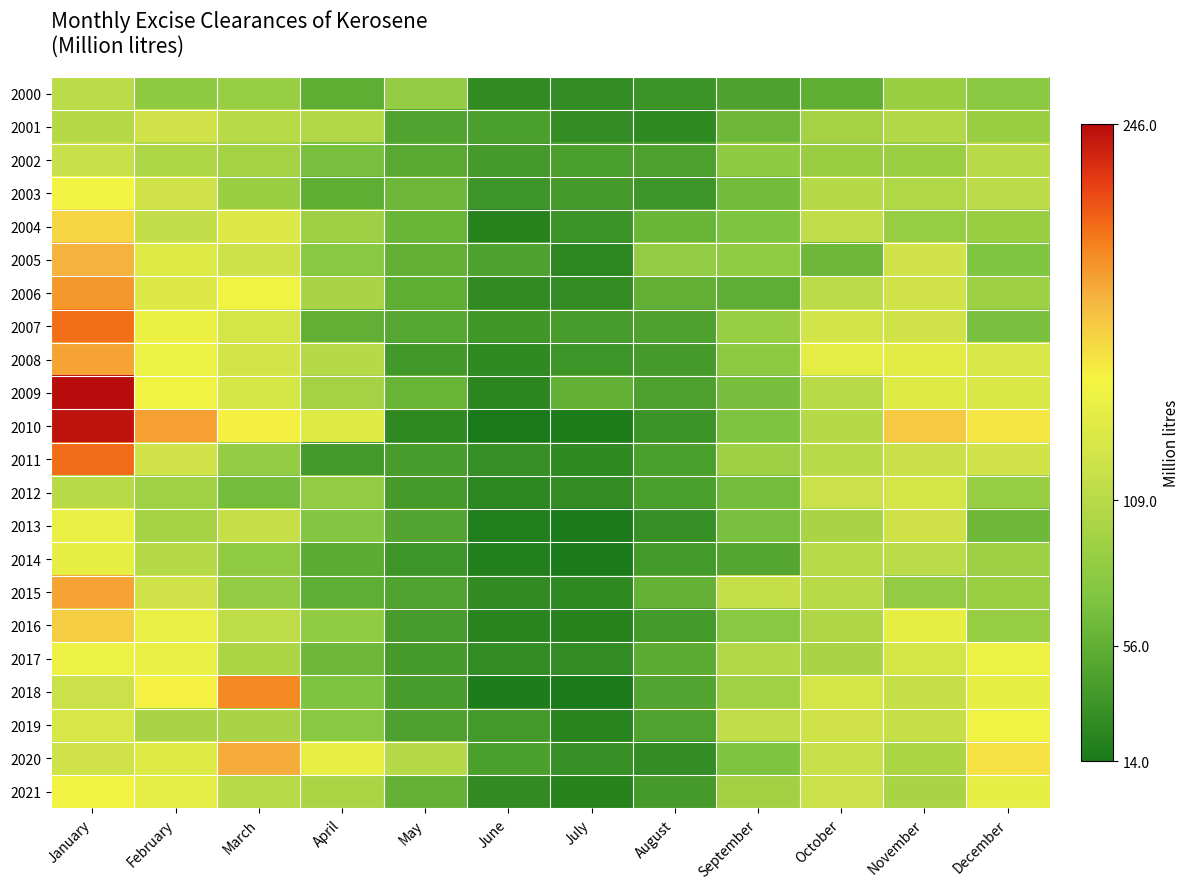

Reading right to left, transcribe all the data shown in this chart.

2000: December=81	November=90	October=55	September=45	August=34	July=30	June=28	May=87	April=55	March=89	February=83	January=111
2001: December=90	November=106	October=97	September=63	August=26	July=30	June=43	May=47	April=106	March=109	February=125	January=108
2002: December=109	November=91	October=90	September=83	August=44	July=43	June=40	May=51	April=70	March=96	February=102	January=119
2003: December=111	November=104	October=108	September=66	August=35	July=40	June=35	May=63	April=55	March=90	February=124	January=152
2004: December=90	November=88	October=115	September=72	August=61	July=34	June=22	May=61	April=92	March=134	February=116	January=168
2005: December=74	November=125	October=63	September=85	August=86	July=25	June=45	May=56	April=80	March=122	February=136	January=183
2006: December=92	November=125	October=111	September=54	August=56	July=29	June=28	May=55	April=100	March=150	February=134	January=193
2007: December=70	November=124	October=127	September=89	August=45	July=42	June=37	May=50	April=56	March=128	February=146	January=208
2008: December=131	November=139	October=141	September=82	August=40	July=35	June=27	May=38	April=108	March=127	February=147	January=188
2009: December=132	November=136	October=109	September=69	August=44	July=57	June=24	May=60	April=97	March=129	February=150	January=246
2010: December=160	November=173	October=107	September=73	August=34	July=17	June=14	May=26	April=137	March=156	February=190	January=243
2011: December=124	November=120	October=110	September=92	August=43	July=27	June=32	May=42	April=39	March=87	February=125	January=209
2012: December=89	November=128	October=121	September=67	August=43	July=29	June=25	May=40	April=86	March=67	February=94	January=109
2013: December=64	November=123	October=99	September=70	August=32	July=15	June=18	May=48	April=77	March=118	February=98	January=145
2014: December=92	November=111	October=110	September=49	August=39	July=15	June=19	May=35	April=53	March=84	February=108	January=142
2015: December=91	November=86	October=109	September=117	August=58	July=27	June=28	May=47	April=54	March=86	February=124	January=188
2016: December=88	November=142	October=103	September=80	August=39	July=22	June=23	May=41	April=85	March=112	February=144	January=171
2017: December=148	November=128	October=99	September=105	August=53	July=29	June=29	May=40	April=63	March=101	February=145	January=148
2018: December=142	November=118	October=128	September=94	August=48	July=14	June=16	May=42	April=73	March=198	February=155	January=121
2019: December=150	November=118	October=124	September=114	August=46	July=23	June=39	May=44	April=80	March=100	February=100	January=130
2020: December=162	November=101	October=119	September=73	August=30	July=32	June=43	May=108	April=143	March=186	February=137	January=124
2021: December=142	November=99	October=121	September=95	August=40	July=22	June=28	May=58	April=101	March=109	February=141	January=151